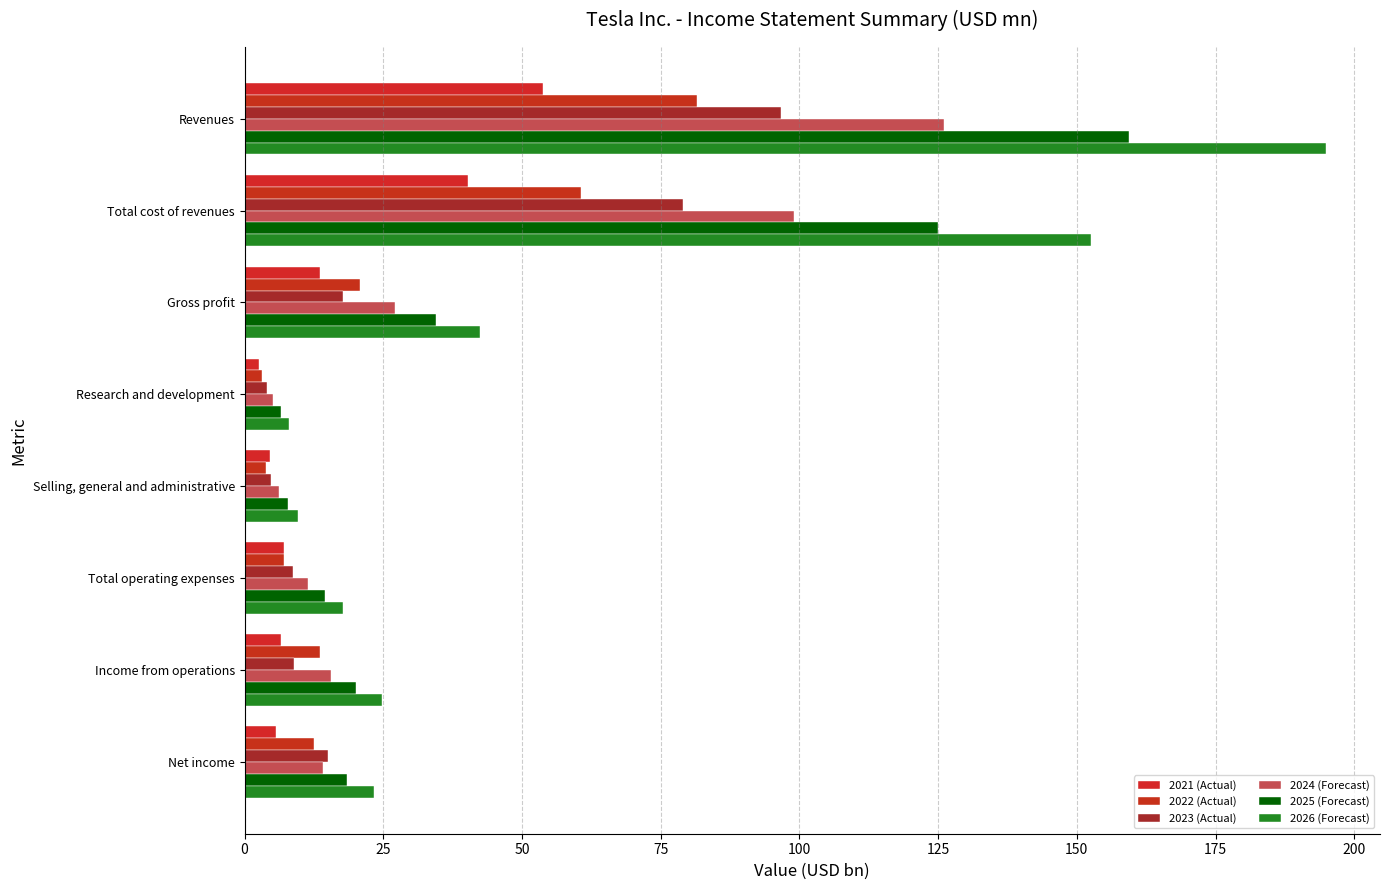

What is the difference between the second highest and minimum values in the 2023 (Actual) series?

75.1